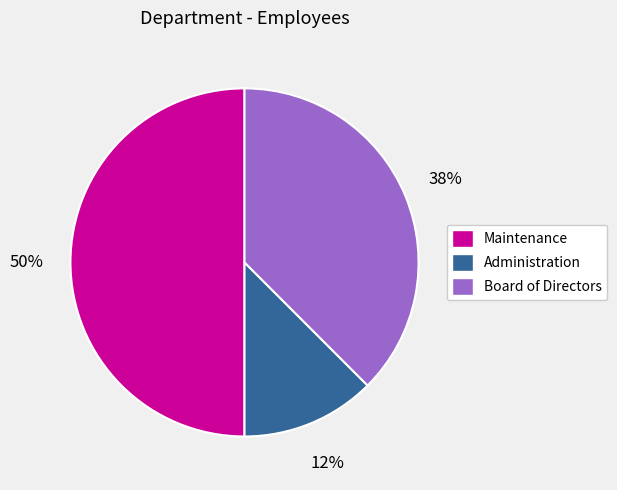

Which category has the smallest portion of the pie?

Administration